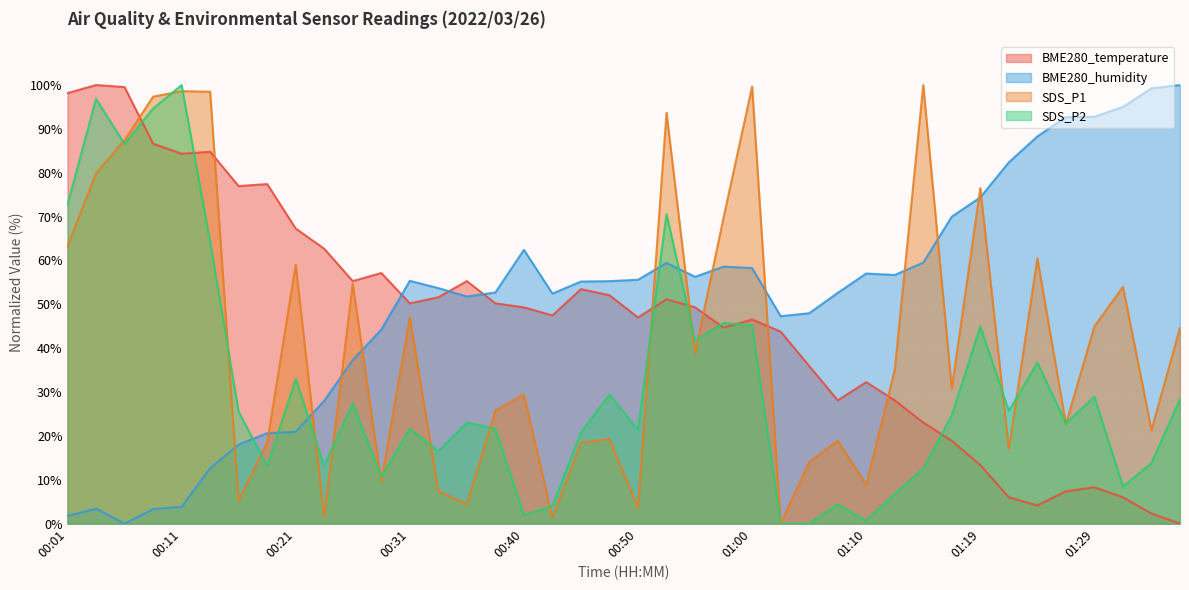

List the series in order of their overall mean, lowest first.

SDS_P2, SDS_P1, BME280_temperature, BME280_humidity